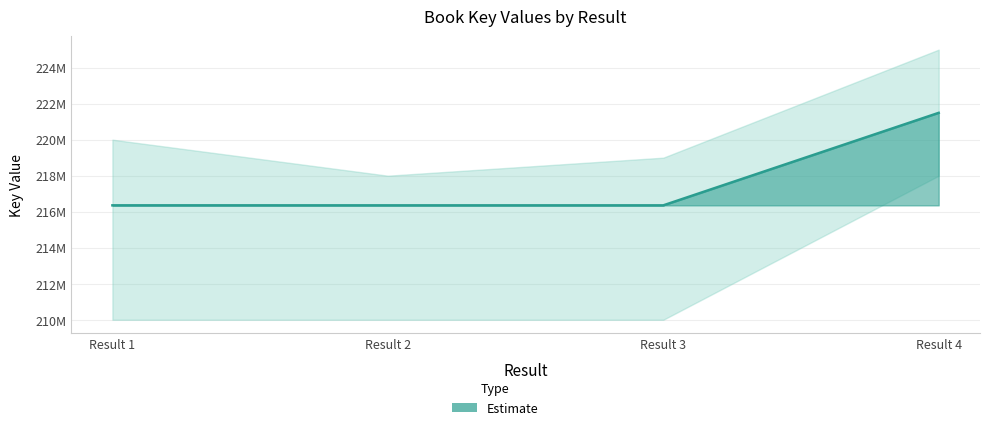

Reading left to right, what are all the values shown in this chart?

216354327	216353148	216353222	221490053